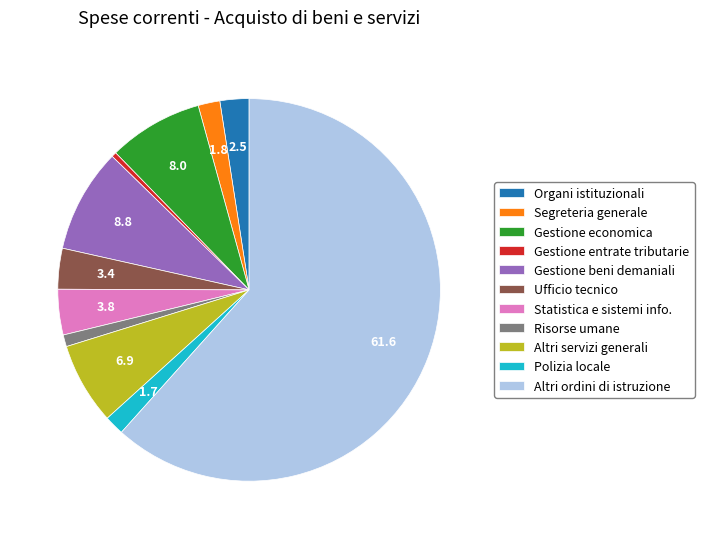

Is it true that Altri servizi generali is 21% of the pie?

False